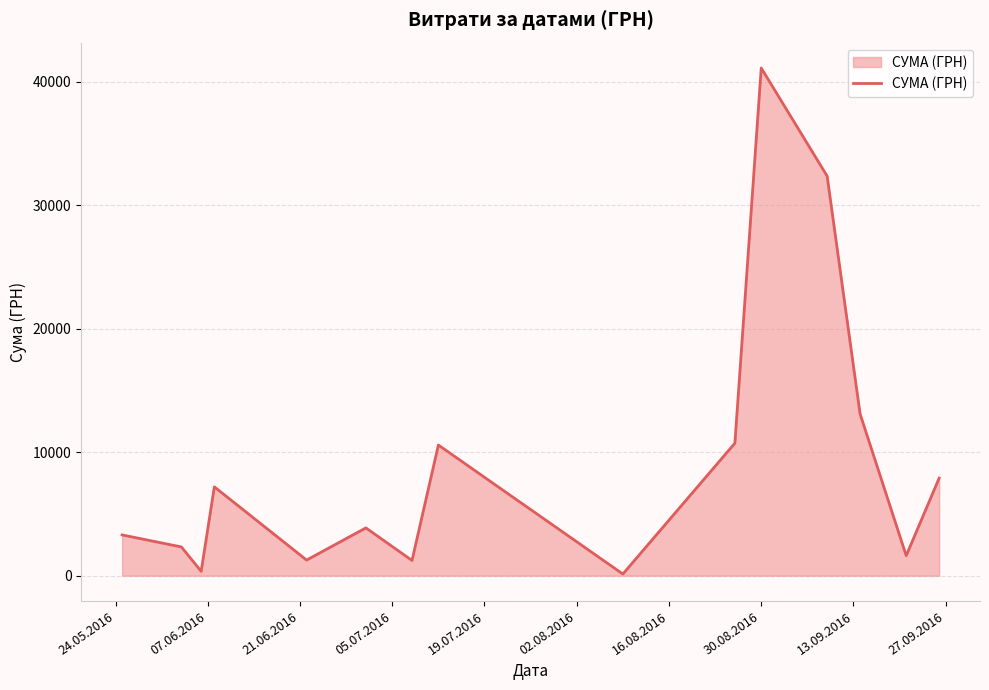

What is the average value?

9141.7